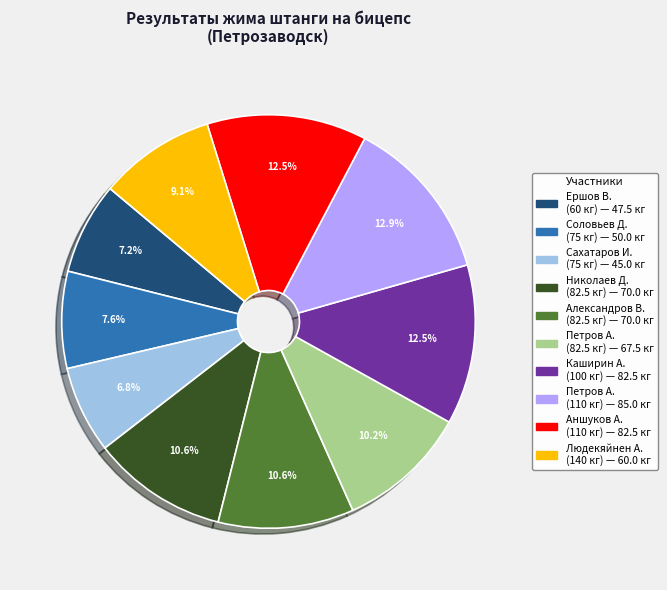

Is there a majority slice in this chart?

No